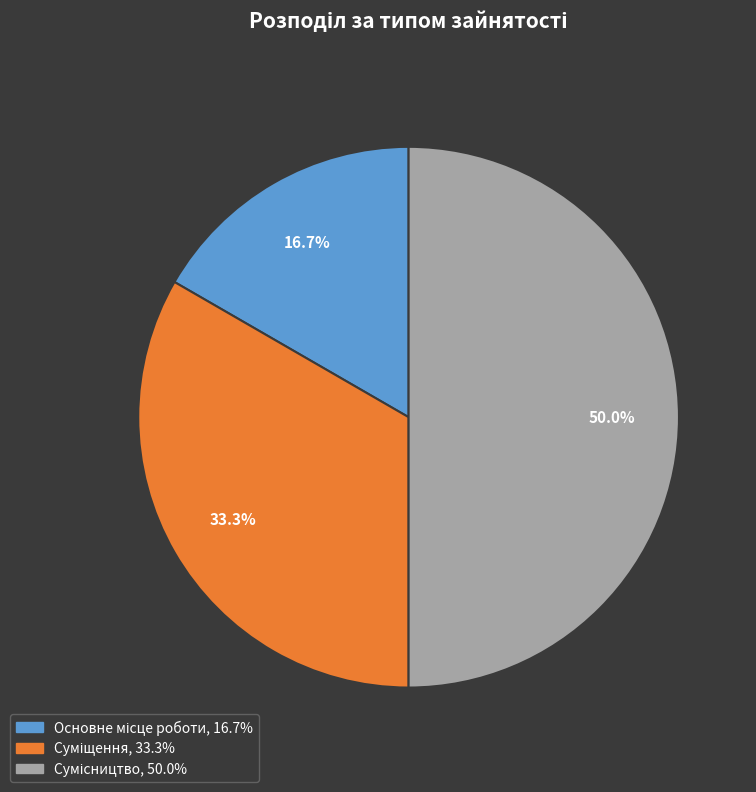

Is there any slice that represents more than half of the pie?

No